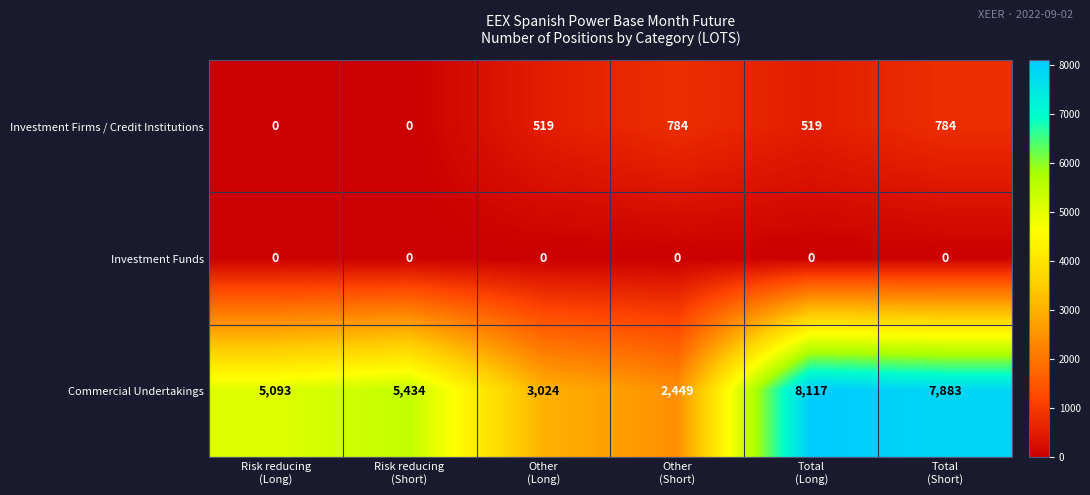

Rank the series by their maximum value, from lowest to highest.

Investment Funds, Investment Firms / Credit Institutions, Commercial Undertakings